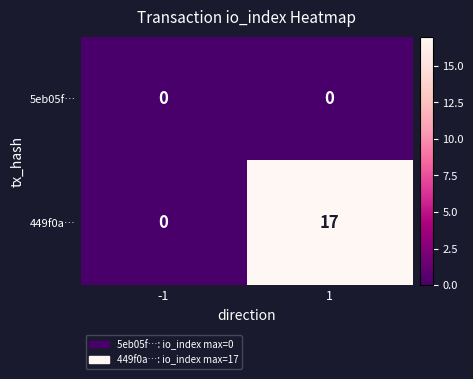

Reading right to left, extract all data points from this chart.

5eb05f…: 1=0	-1=0
449f0a…: 1=17	-1=0